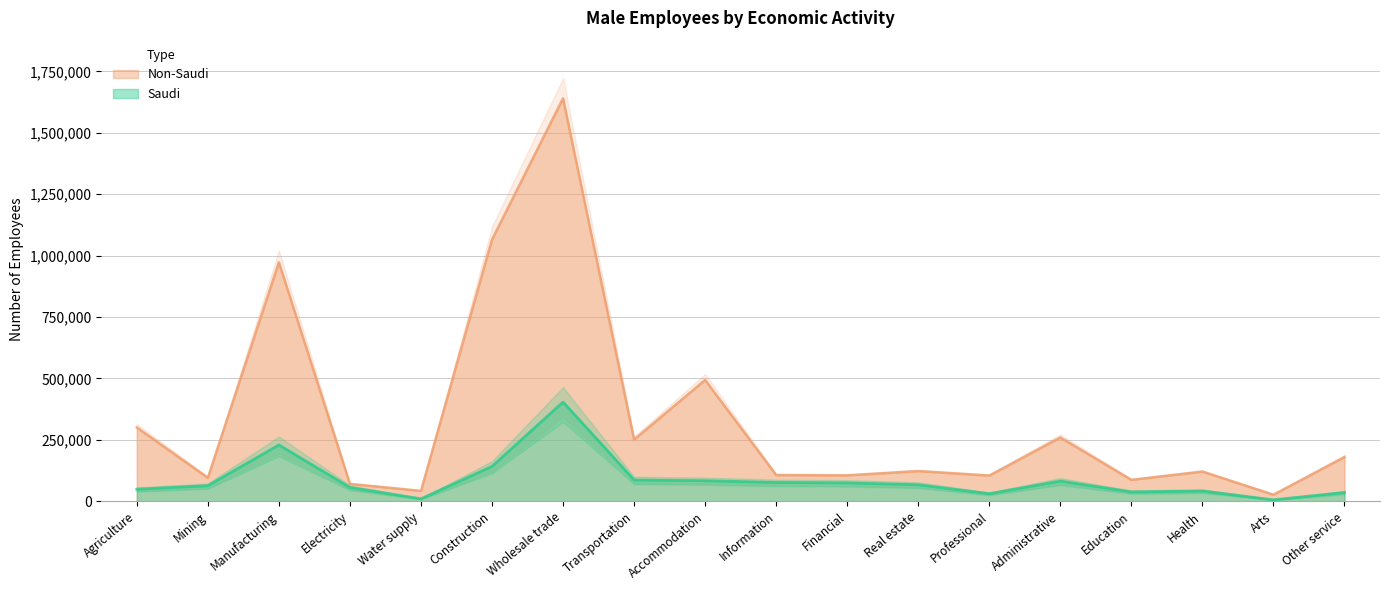

Which series has the largest total across all categories?

Non-Saudi